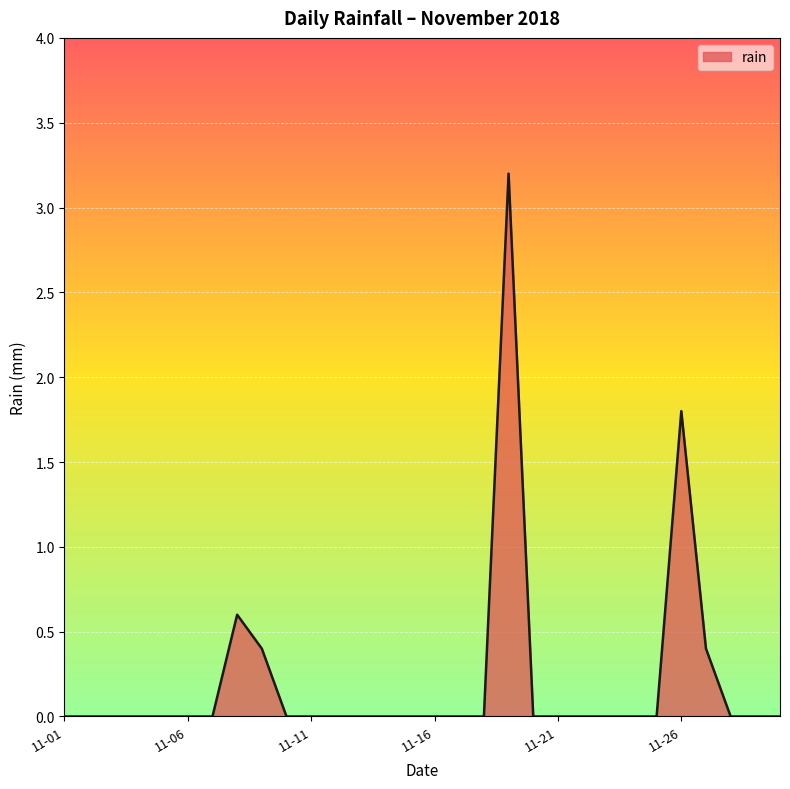

Reading left to right, extract all data points from this chart.

0.0	0.0	0.0	0.0	0.0	0.0	0.0	0.6	0.4	0.0	0.0	0.0	0.0	0.0	0.0	0.0	0.0	0.0	3.2	0.0	0.0	0.0	0.0	0.0	0.0	1.8	0.4	0.0	0.0	0.0